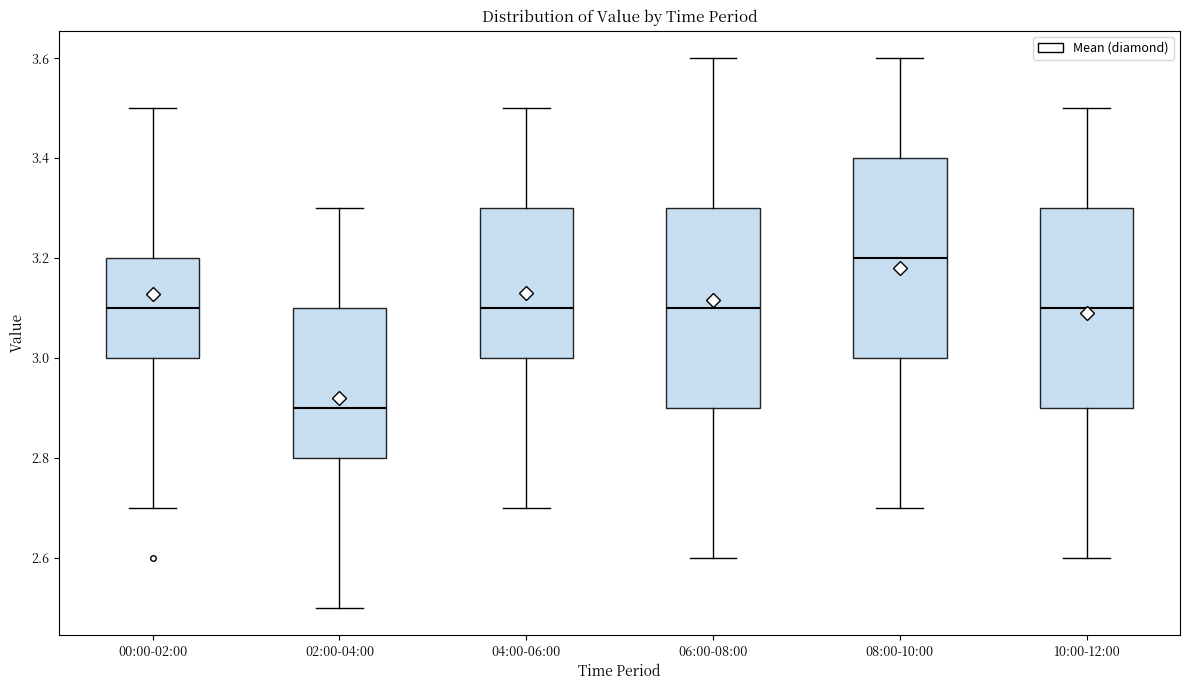

Reading left to right, read every box against the y-axis: the position of its median line, the range the box covers, and the ends of its whiskers. The values are not printed on the chart, so give them approximately, as read against the axis.

00:00-02:00: median 3.1, box 3.0 to 3.2, whiskers 2.7 to 3.5
02:00-04:00: median 2.9, box 2.8 to 3.1, whiskers 2.5 to 3.3
04:00-06:00: median 3.1, box 3.0 to 3.3, whiskers 2.7 to 3.5
06:00-08:00: median 3.1, box 2.9 to 3.3, whiskers 2.6 to 3.6
08:00-10:00: median 3.2, box 3.0 to 3.4, whiskers 2.7 to 3.6
10:00-12:00: median 3.1, box 2.9 to 3.3, whiskers 2.6 to 3.5